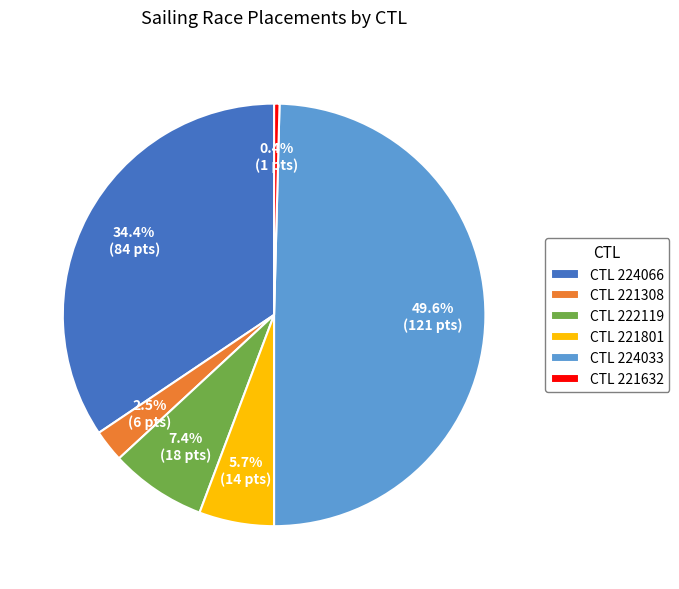

Which slice is the smallest?

CTL 221632